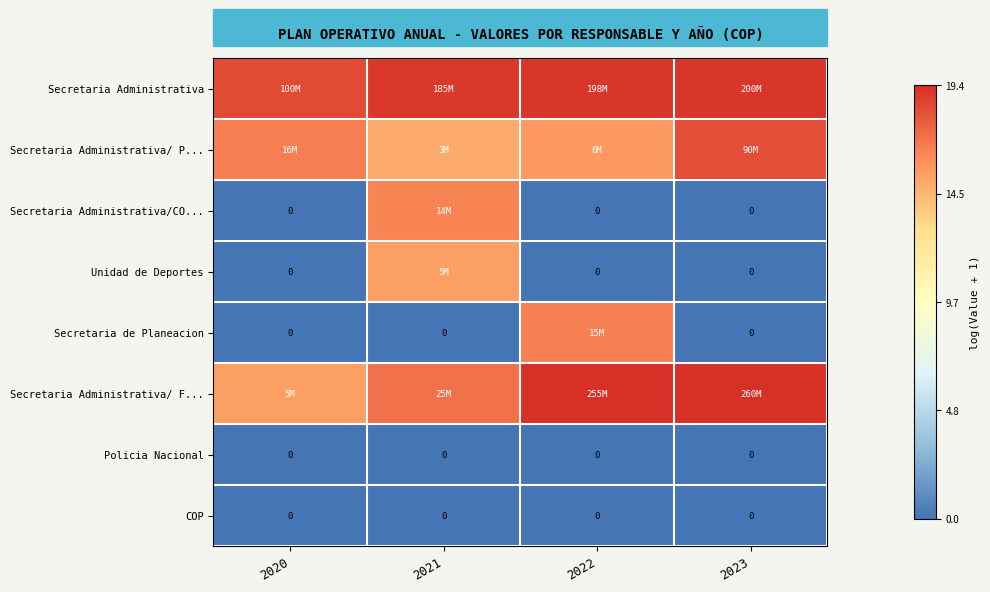

Rank the categories by Secretaria Administrativa value from lowest to highest.

2020, 2021, 2022, 2023